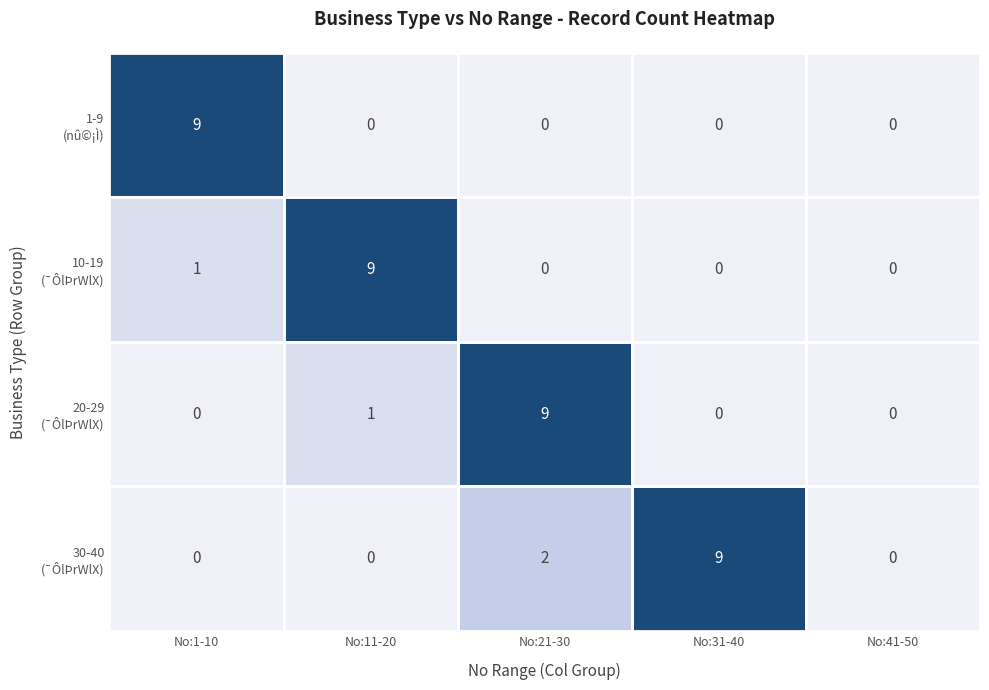

At how many categories does at least one series exceed 7?

4